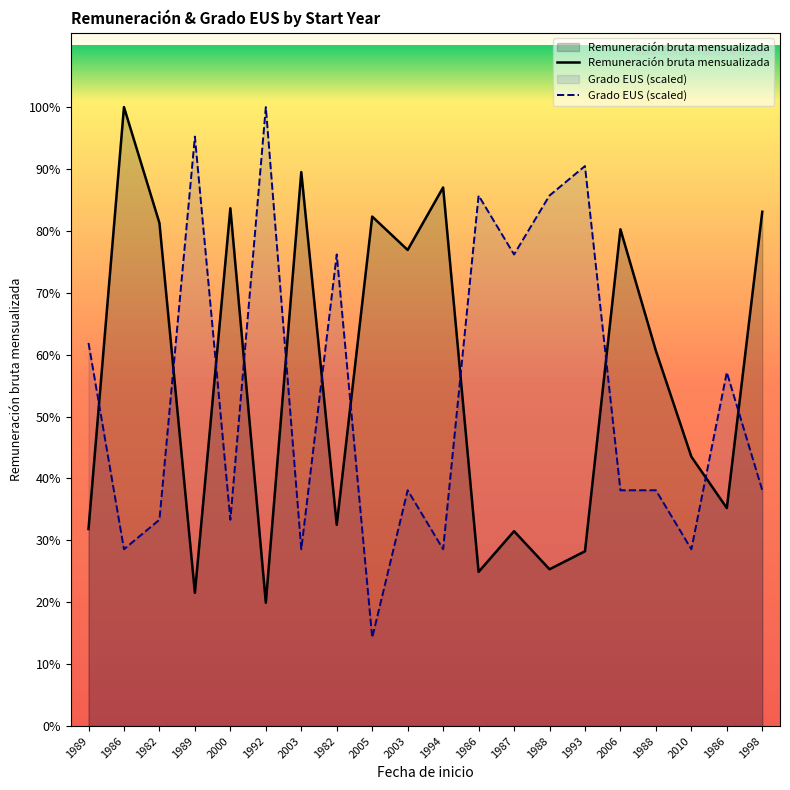

At which category is the sum across all series the highest?

1986